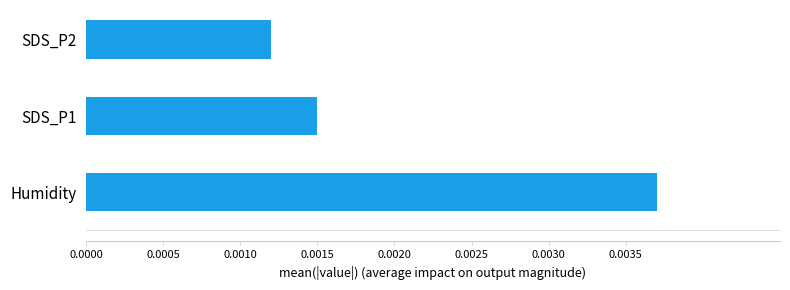

Are the bars grouped side by side (vs. stacked)?

No